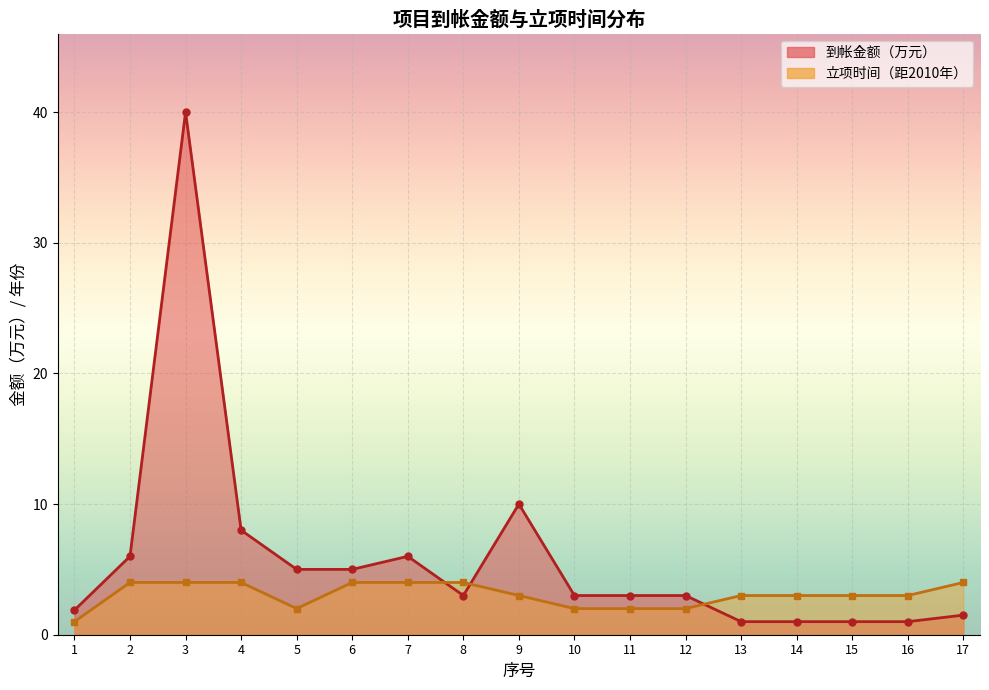

At how many categories does at least one series exceed 5?

5